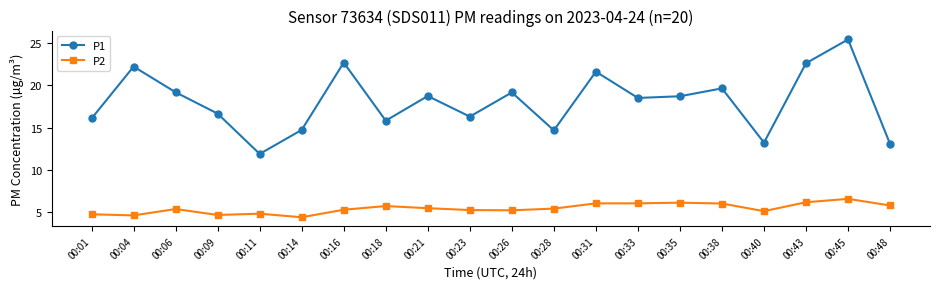

True or false: P2 and P1 cross at least once.

False